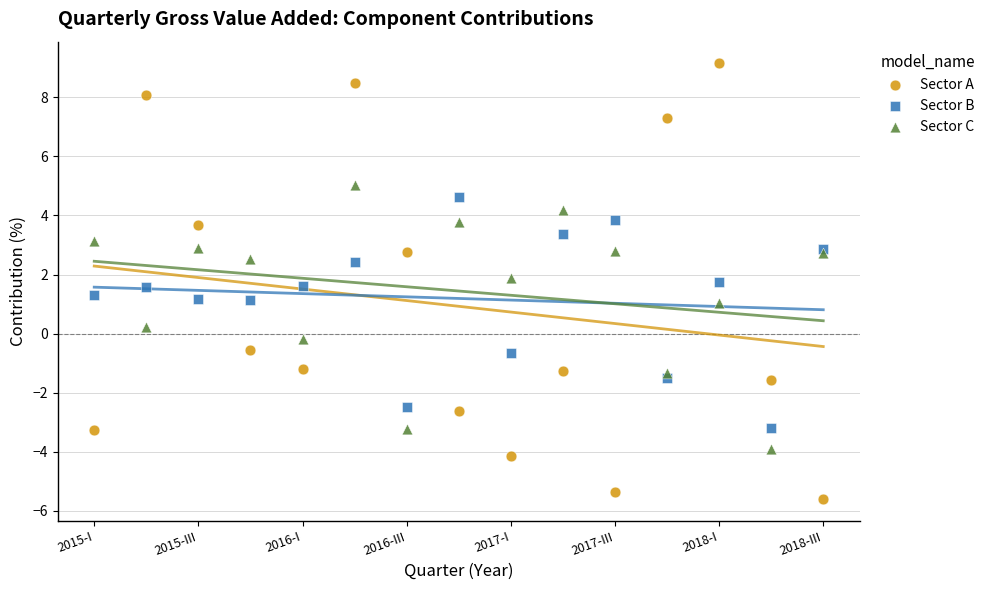

Which series reaches the maximum Y coordinate?

Sector A